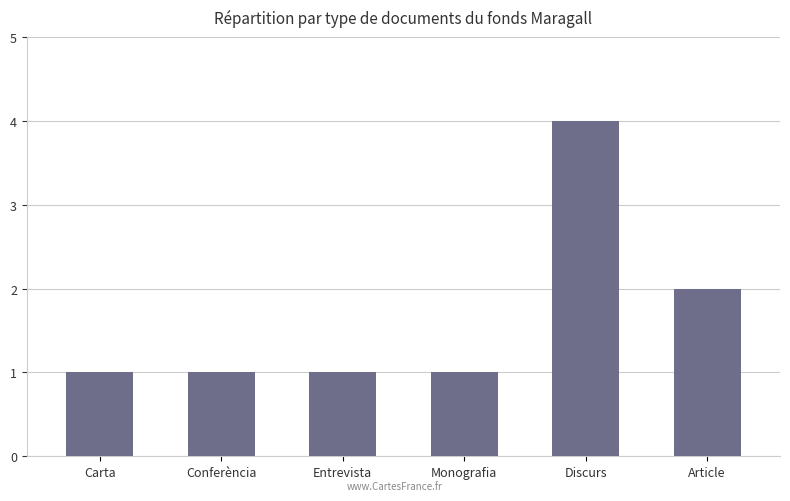

Approximately how many times larger is the value at Entrevista compared to Carta?

1.0